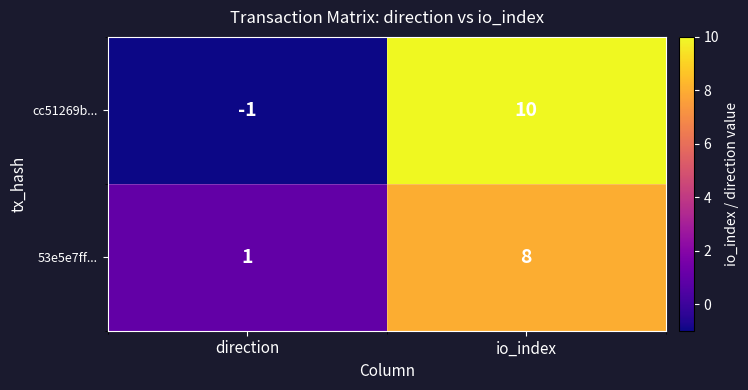

What is the difference between the highest and lowest values at direction?

2